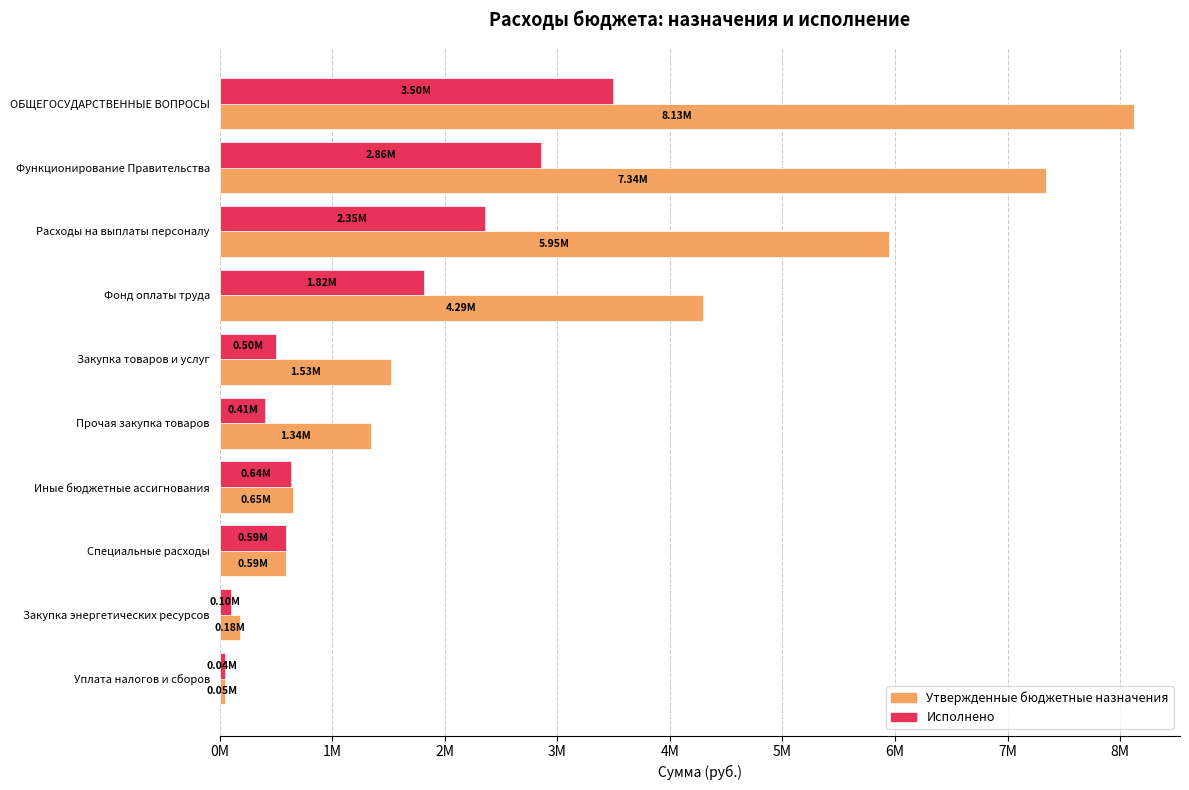

Does the chart contain any negative values?

No